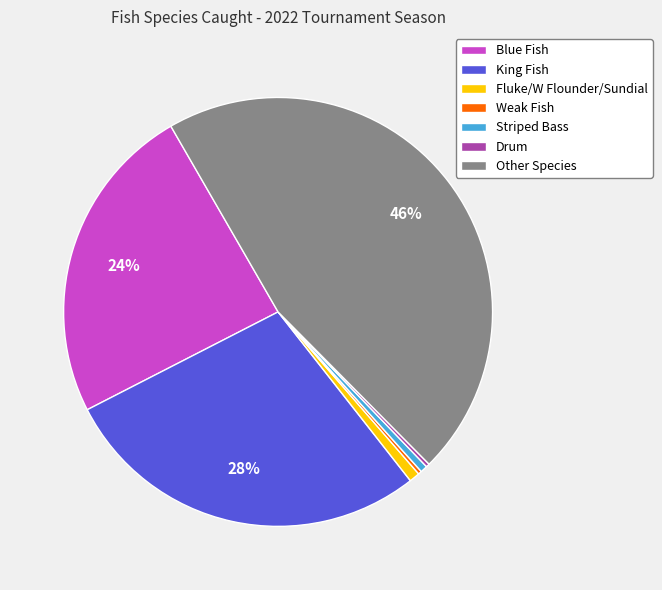

What percentage is the Blue Fish slice, to the nearest percent?

24%